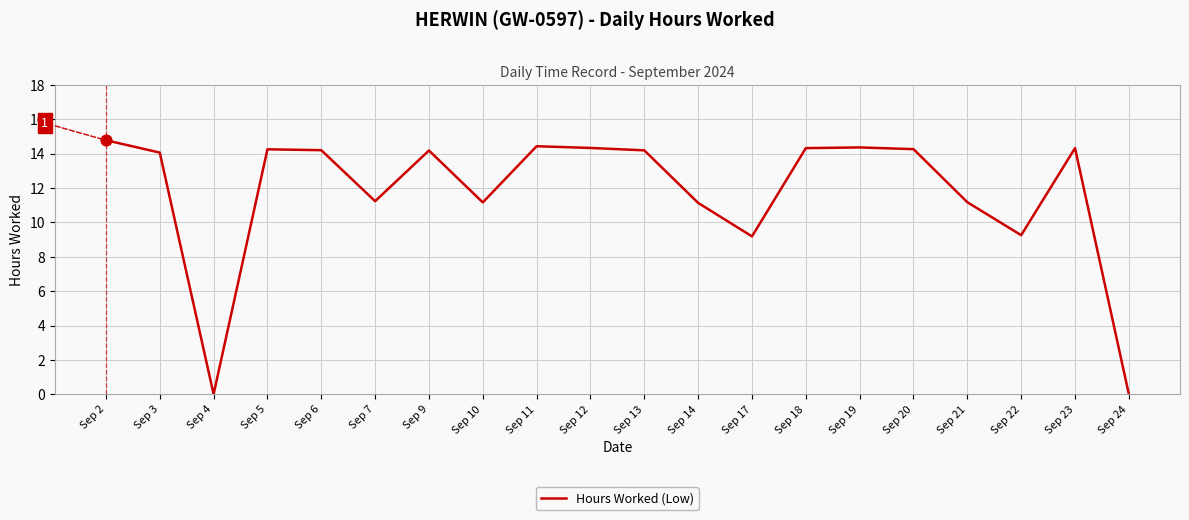

Which has a higher value, Sep 24 or Sep 18?

Sep 18